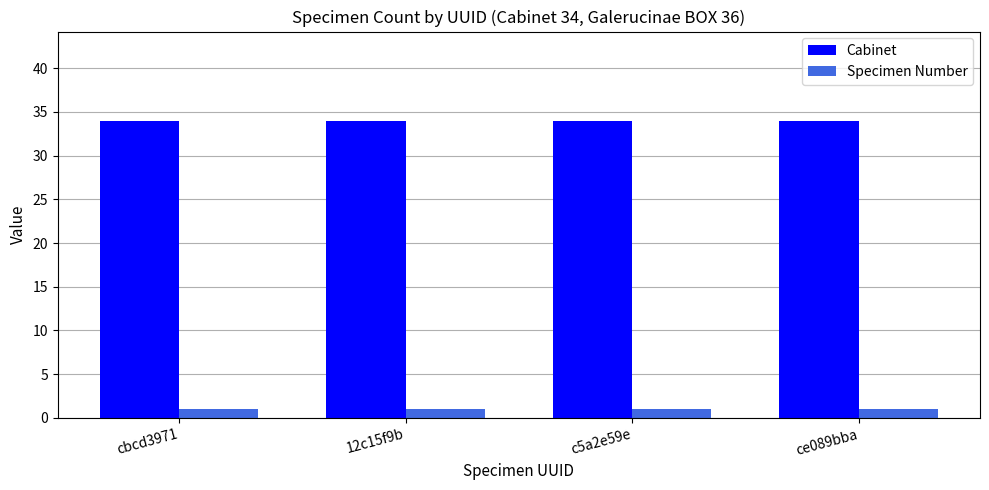

Is the value of Specimen Number at ce089bba greater than the value of Cabinet at c5a2e59e?

No